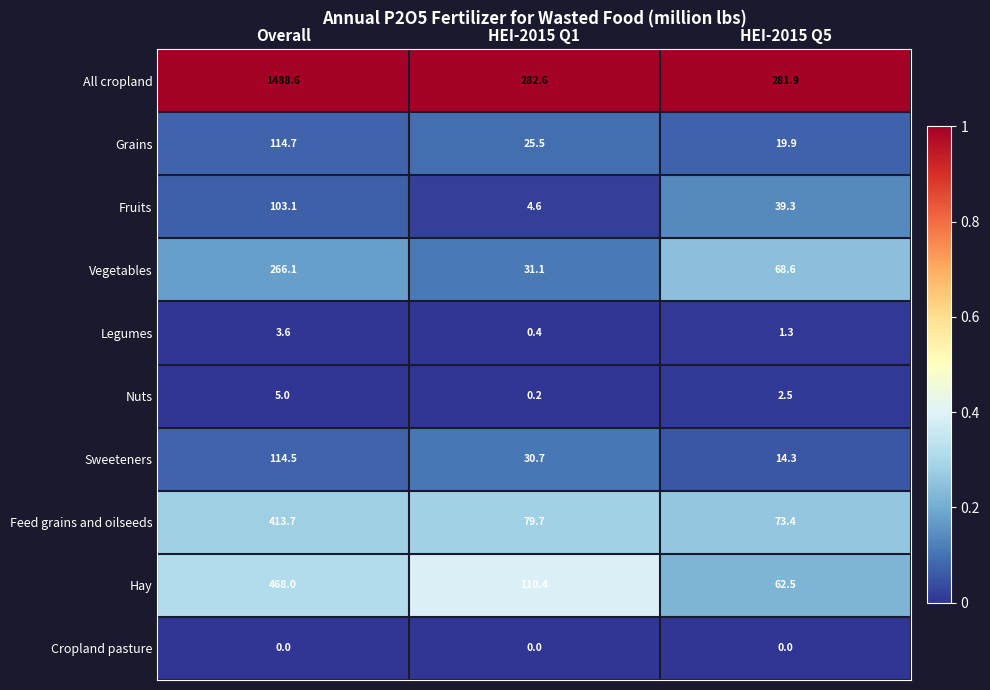

Is it true that Legumes equals 0.4 at HEI-2015 Q1?

True